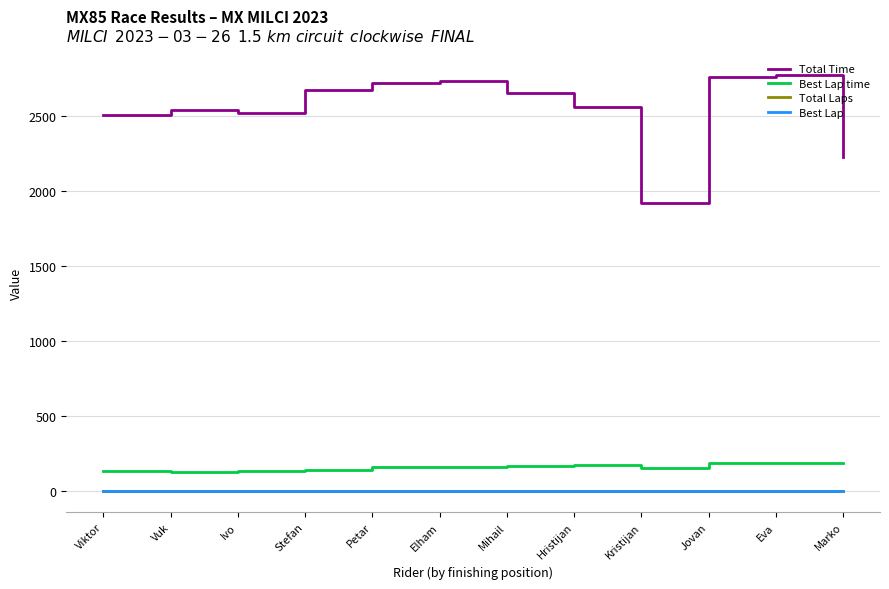

What are all the series names shown in the legend?

Total Time, Best Lap time, Total Laps, Best Lap